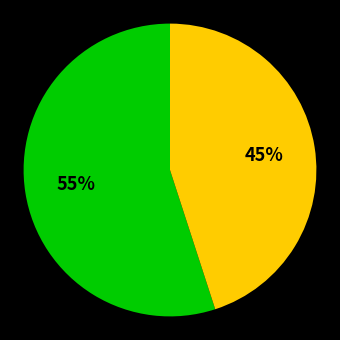

Does any single category account for the majority?

Yes